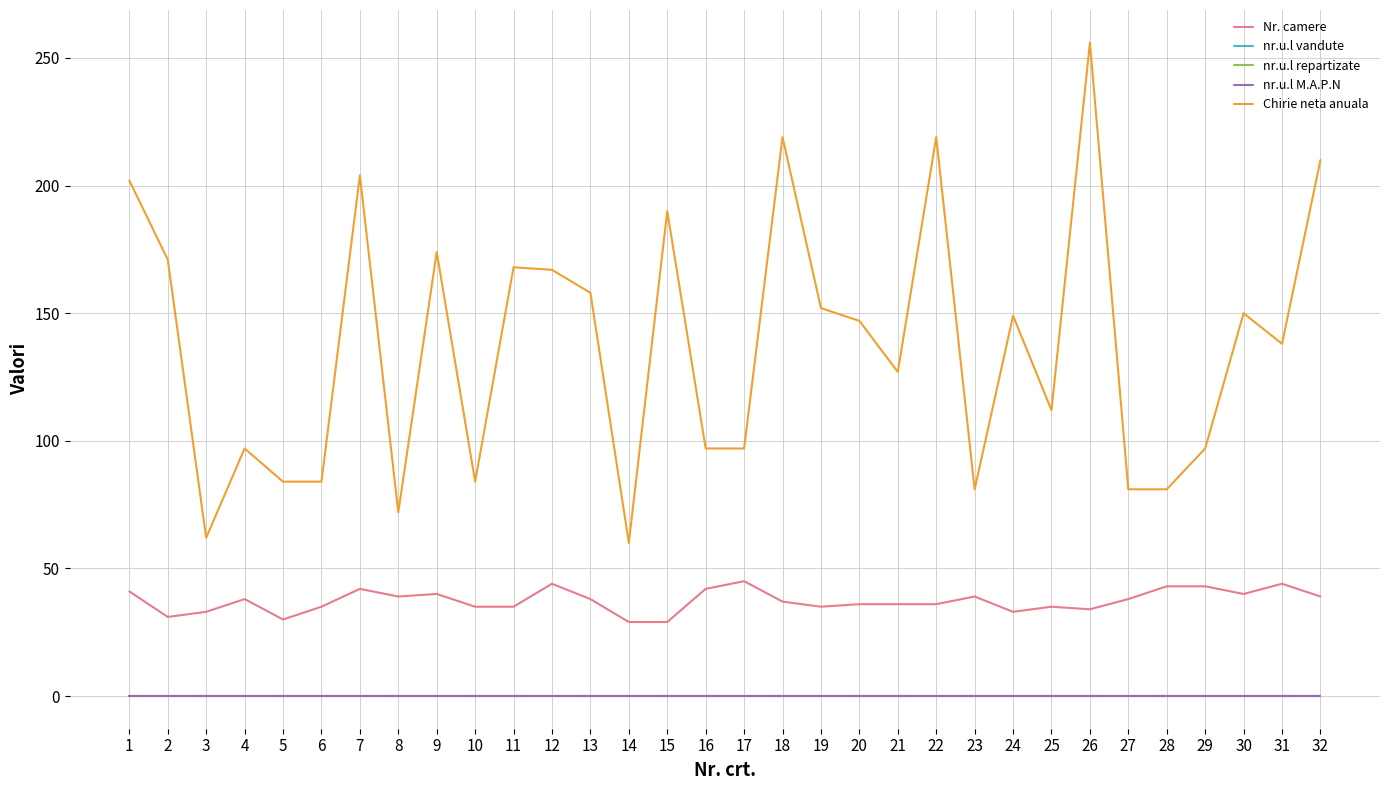

True or false: Chirie neta anuala and nr.u.l repartizate cross at least once.

False